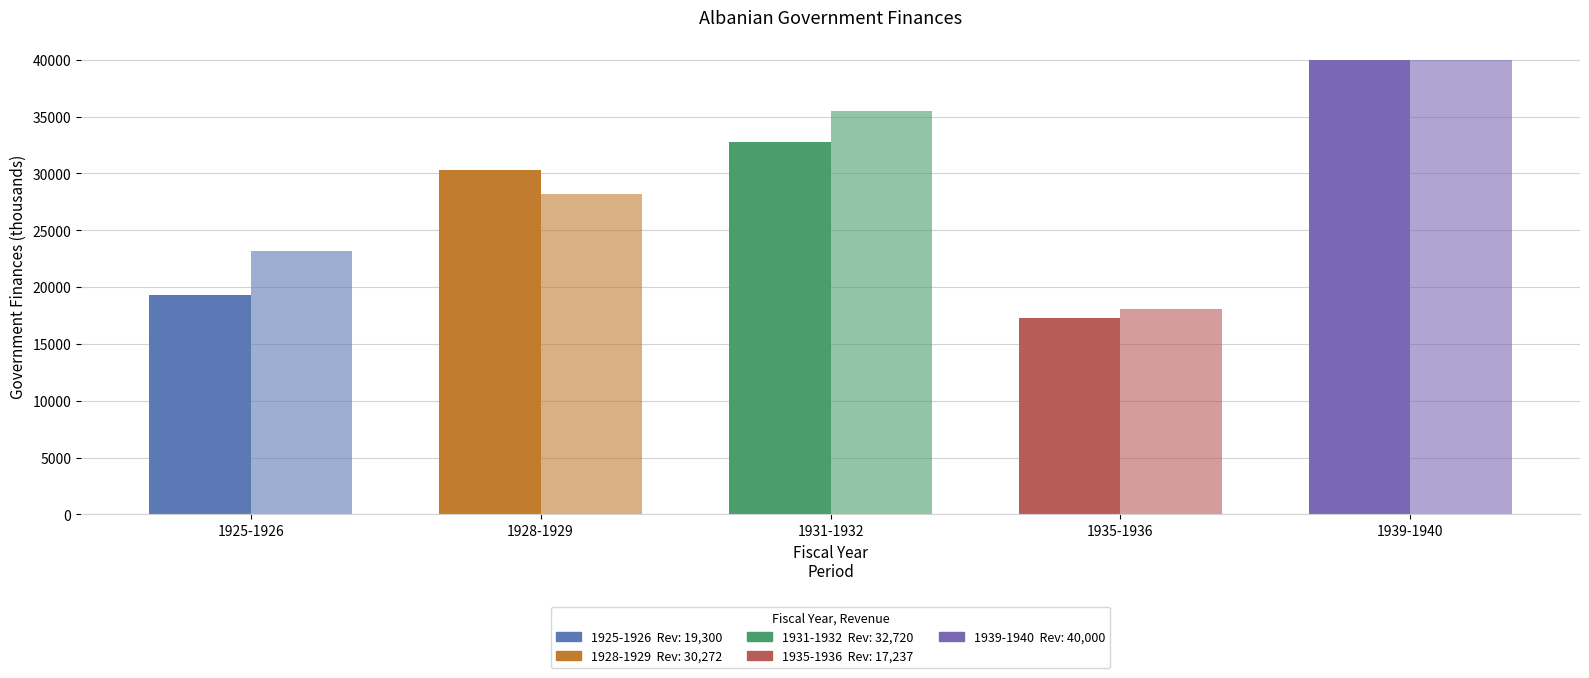

Are the bars grouped side by side (vs. stacked)?

Yes